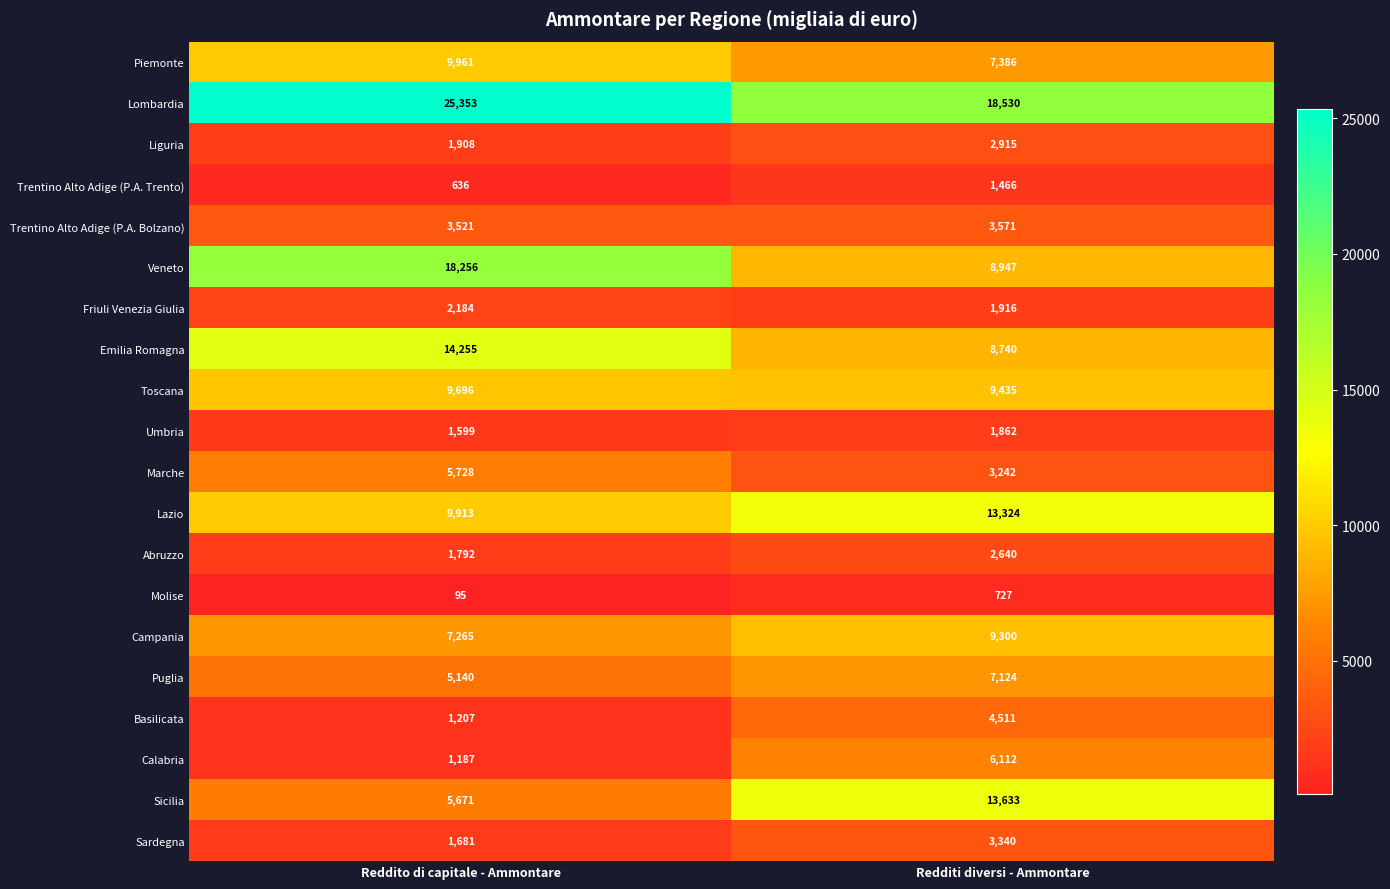

What is the total value across all series at Reddito di capitale - Ammontare?

127048